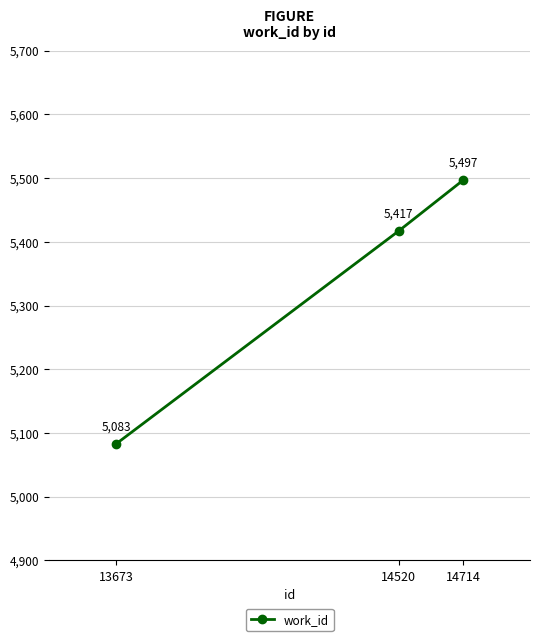

At which label is the value closest to 5290?

14520